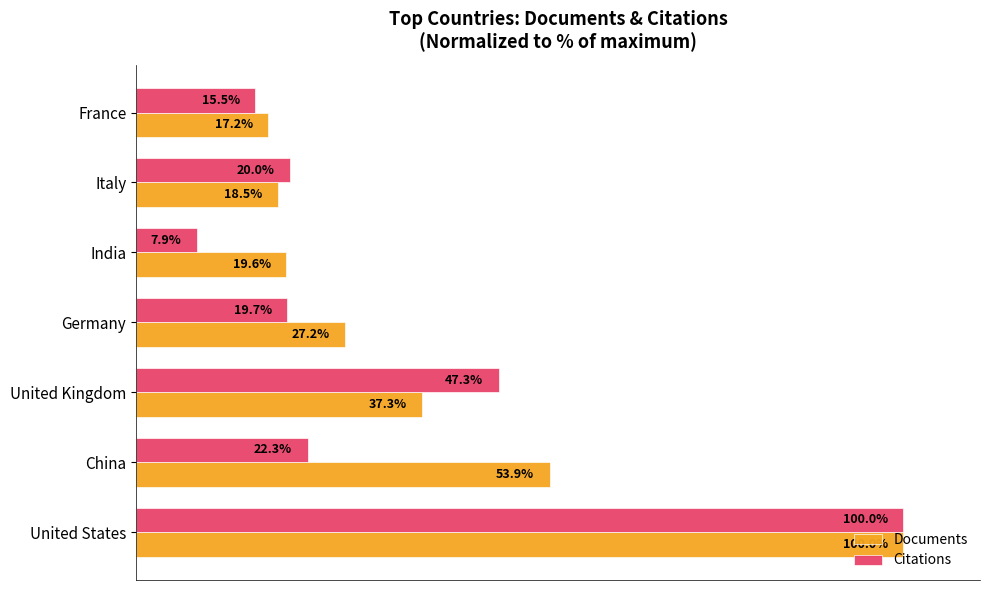

List the series in order of their overall mean, highest first.

Documents, Citations